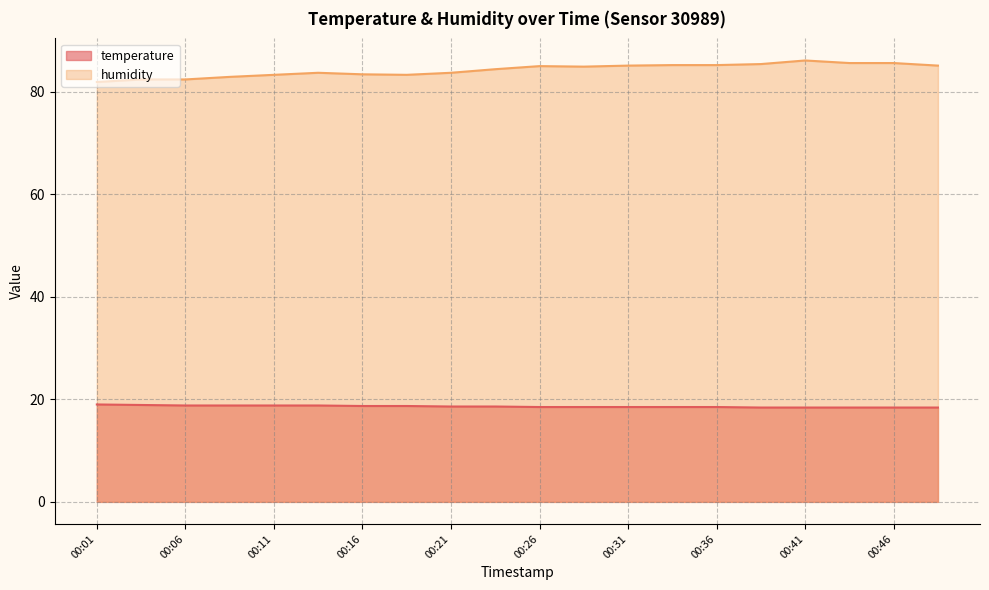

The value of humidity at 00:21 is 83.7. True or false?

True